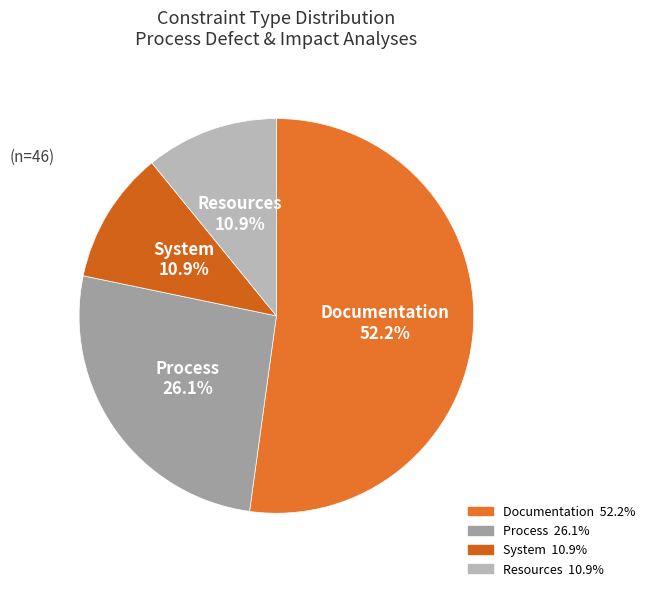

What is the ratio of the value at Documentation to the value at Resources?

4.8